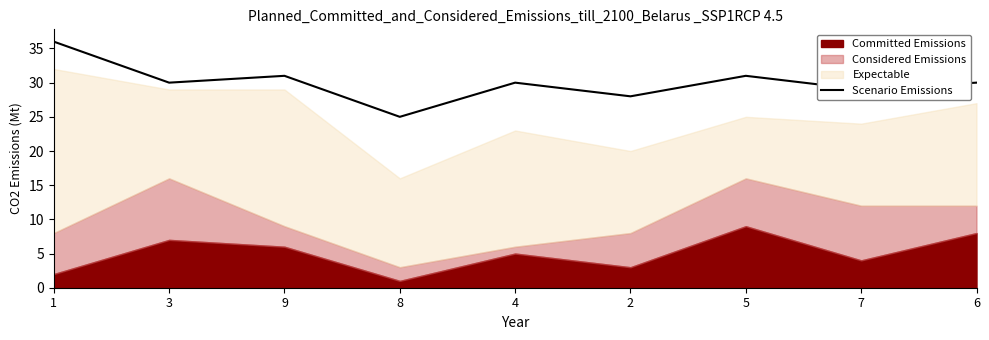

How many values exceed 30?

3